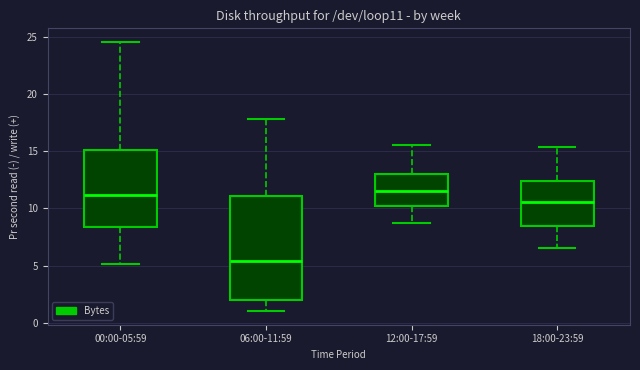

Reading left to right, transcribe this box plot: for each box, give where its median line is, the range the box spans, and where its two whiskers end, as read against the y-axis. The values are not printed on the chart, so give them approximately, as read against the axis.

00:00-05:59: median 11.0, box 8.5 to 15.0, whiskers 5.0 to 24.5
06:00-11:59: median 5.5, box 2.0 to 11.0, whiskers 1.0 to 18.0
12:00-17:59: median 11.5, box 10.0 to 13.0, whiskers 8.5 to 15.5
18:00-23:59: median 10.5, box 8.5 to 12.5, whiskers 6.5 to 15.5